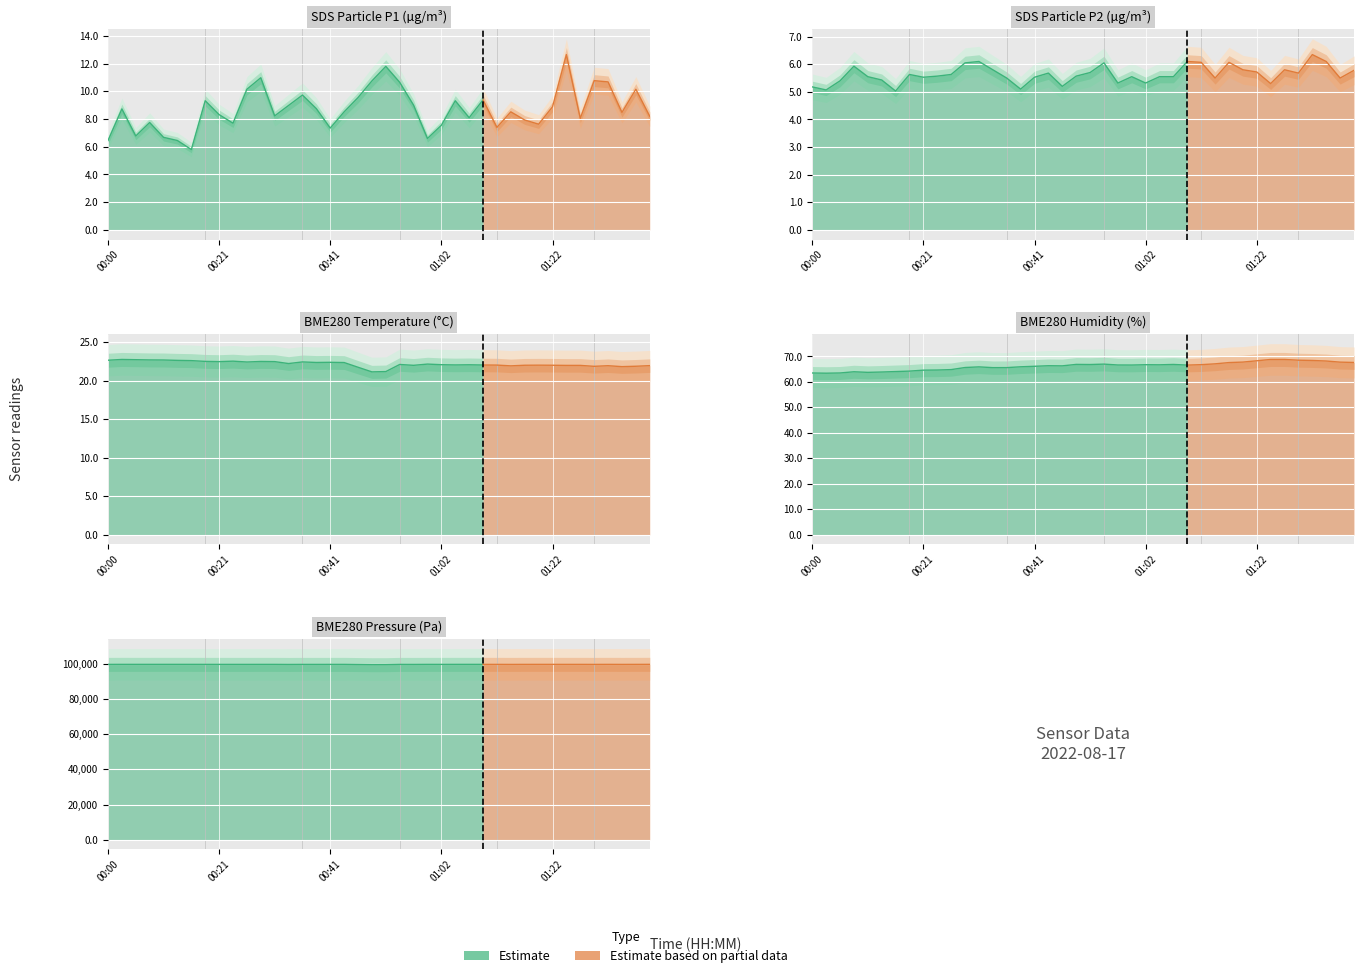

True or false: BME280_temperature and BME280_pressure cross at least once.

False